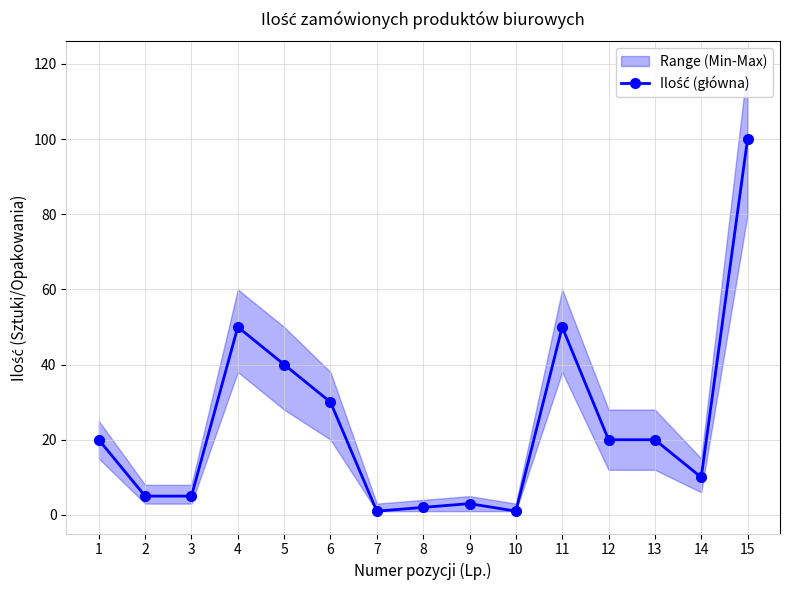

How many data points are less than 20?

7